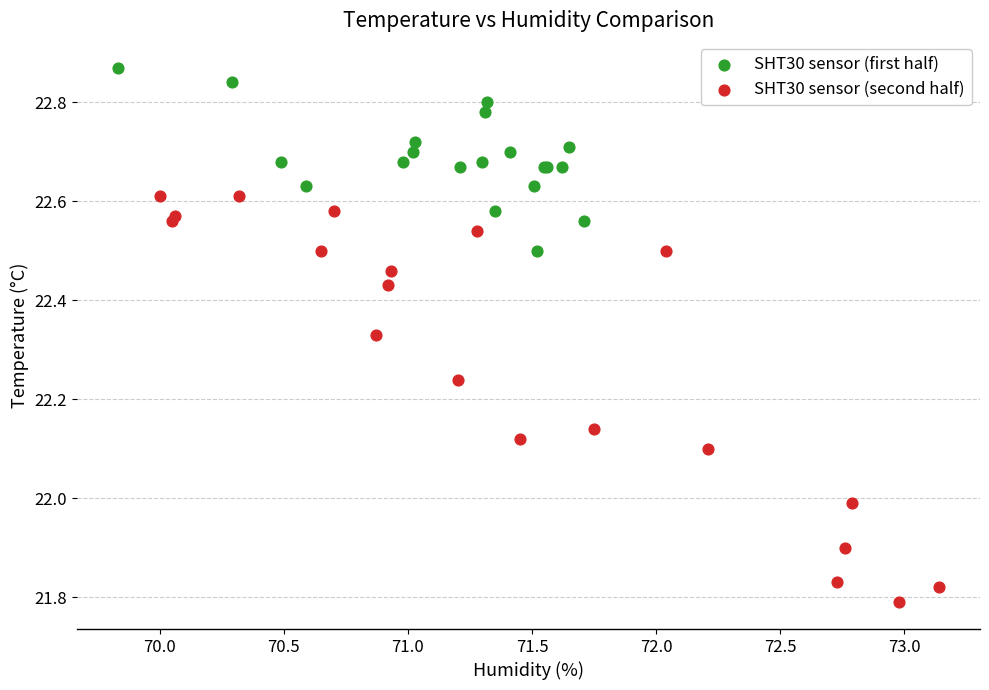

Which series reaches the maximum Y coordinate?

SHT30 sensor (first half)